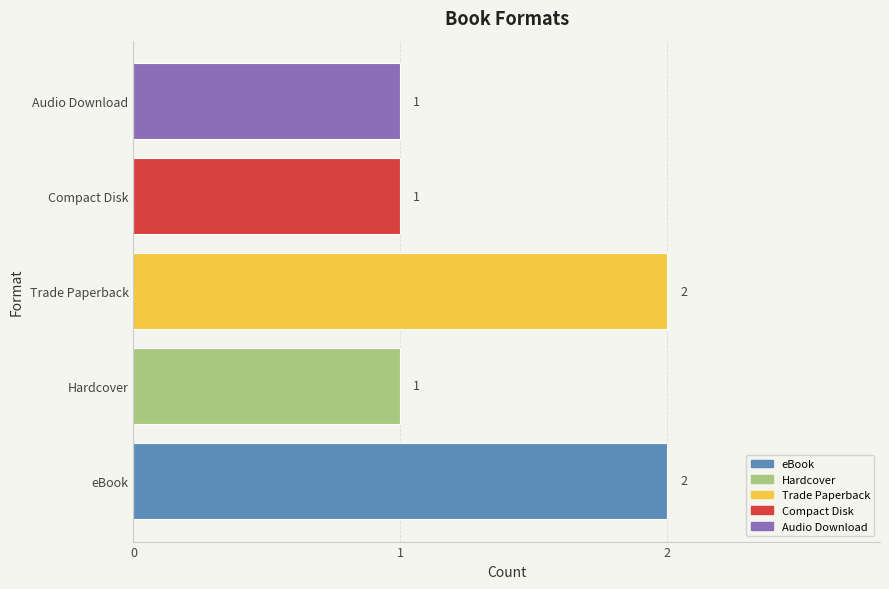

Is it true that the value at Trade Paperback is 2?

True